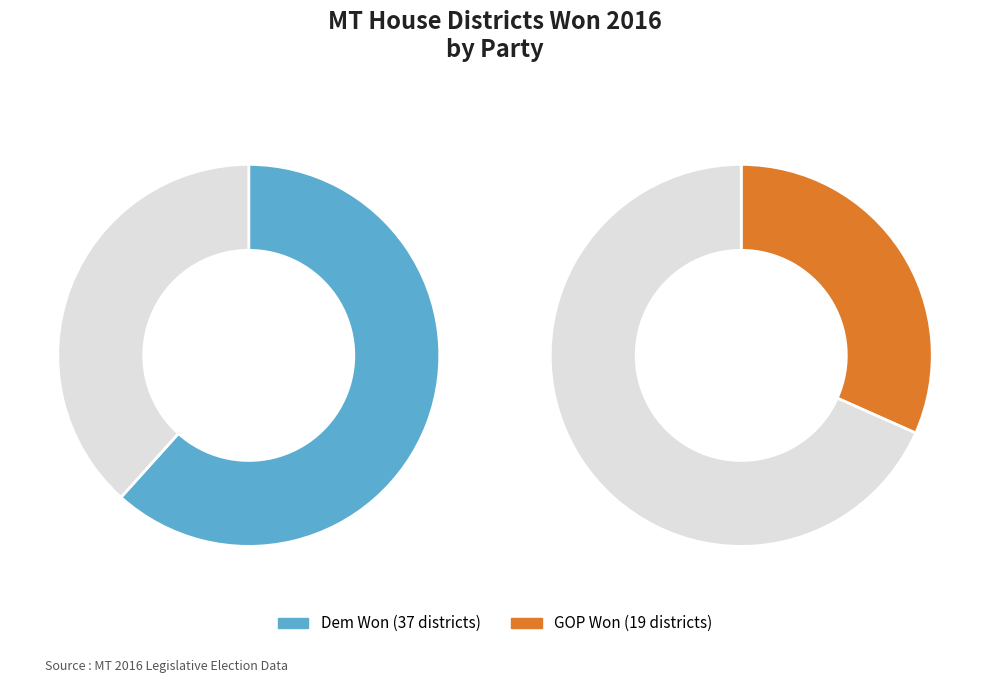

Is it true that GOP is 20% of the pie?

False